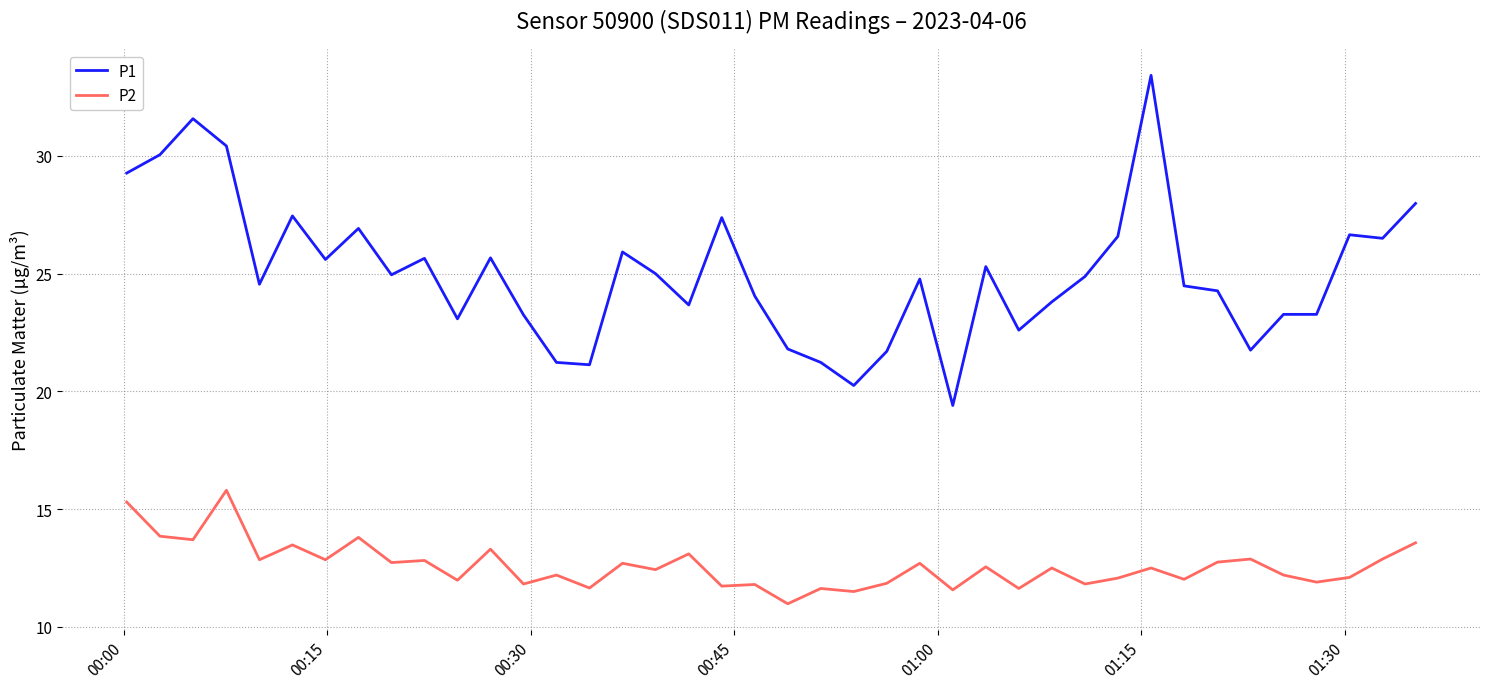

List the series in order of their overall mean, lowest first.

P2, P1